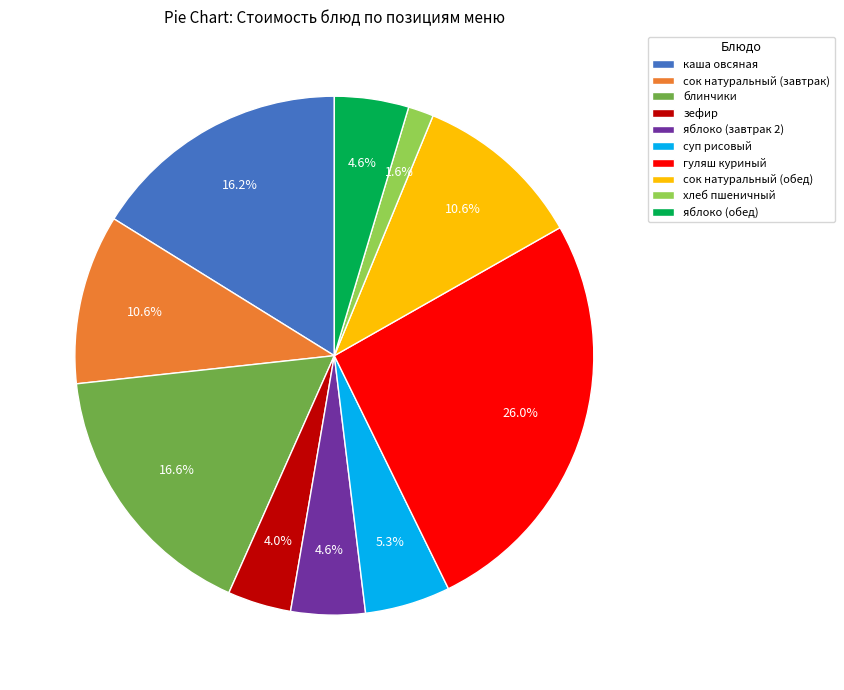

What is the largest slice in the pie chart?

гуляш куриный